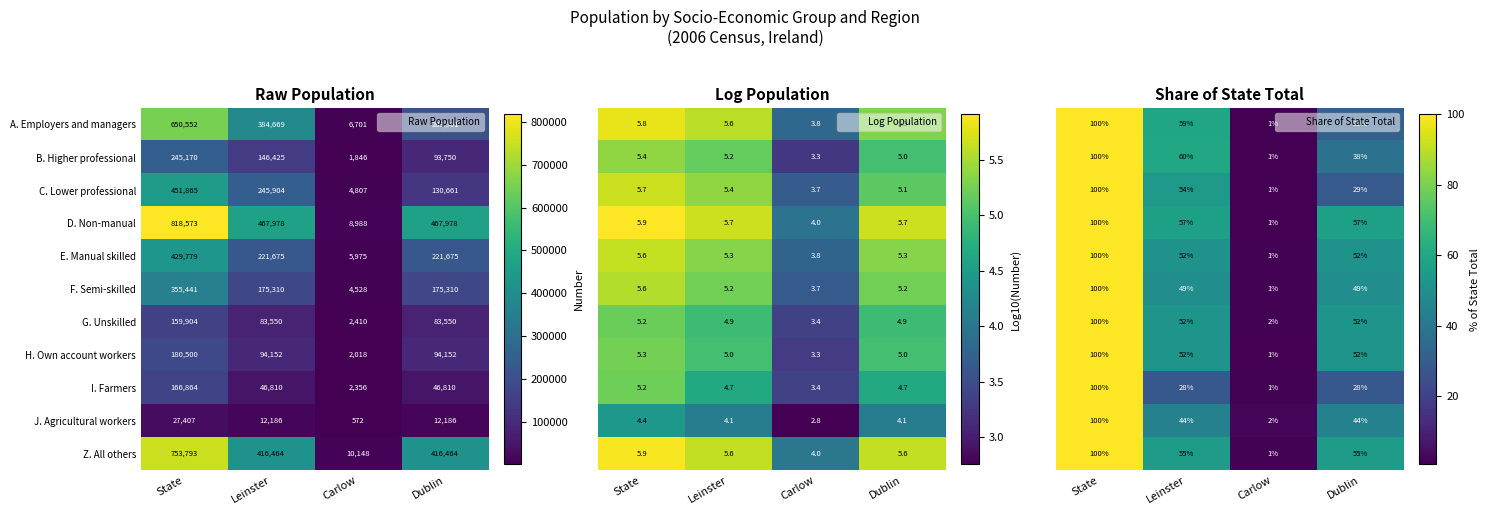

Rank the categories by C. Lower professional value from lowest to highest.

Carlow, Dublin, Leinster, State